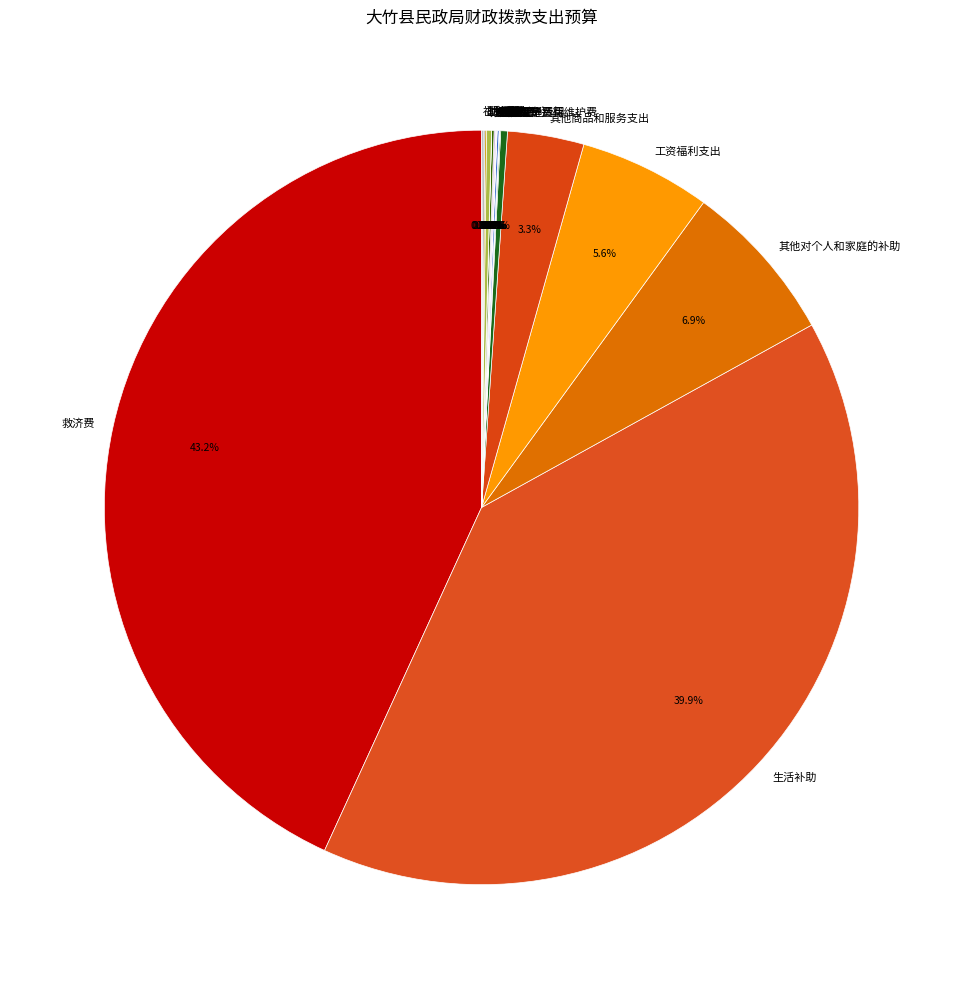

Is there any slice that represents more than half of the pie?

No